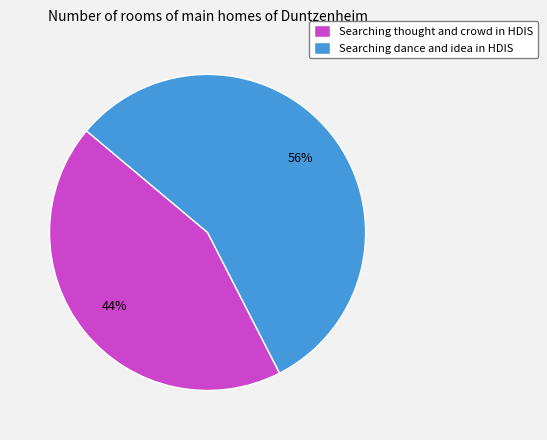

Which slice is the smallest?

Searching thought and crowd in HDIS